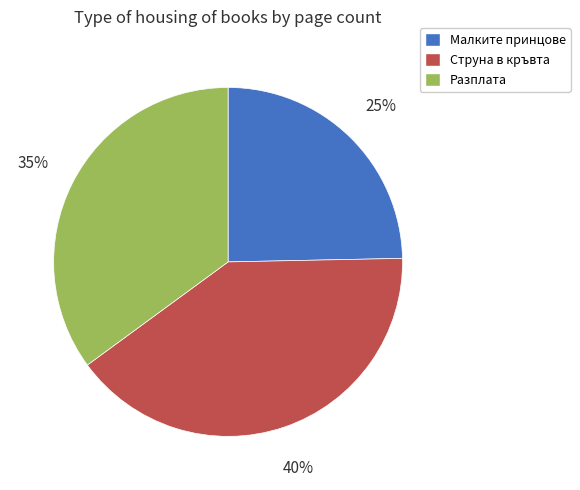

What is the ratio of the value at Струна в кръвта to the value at Разплата?

1.1